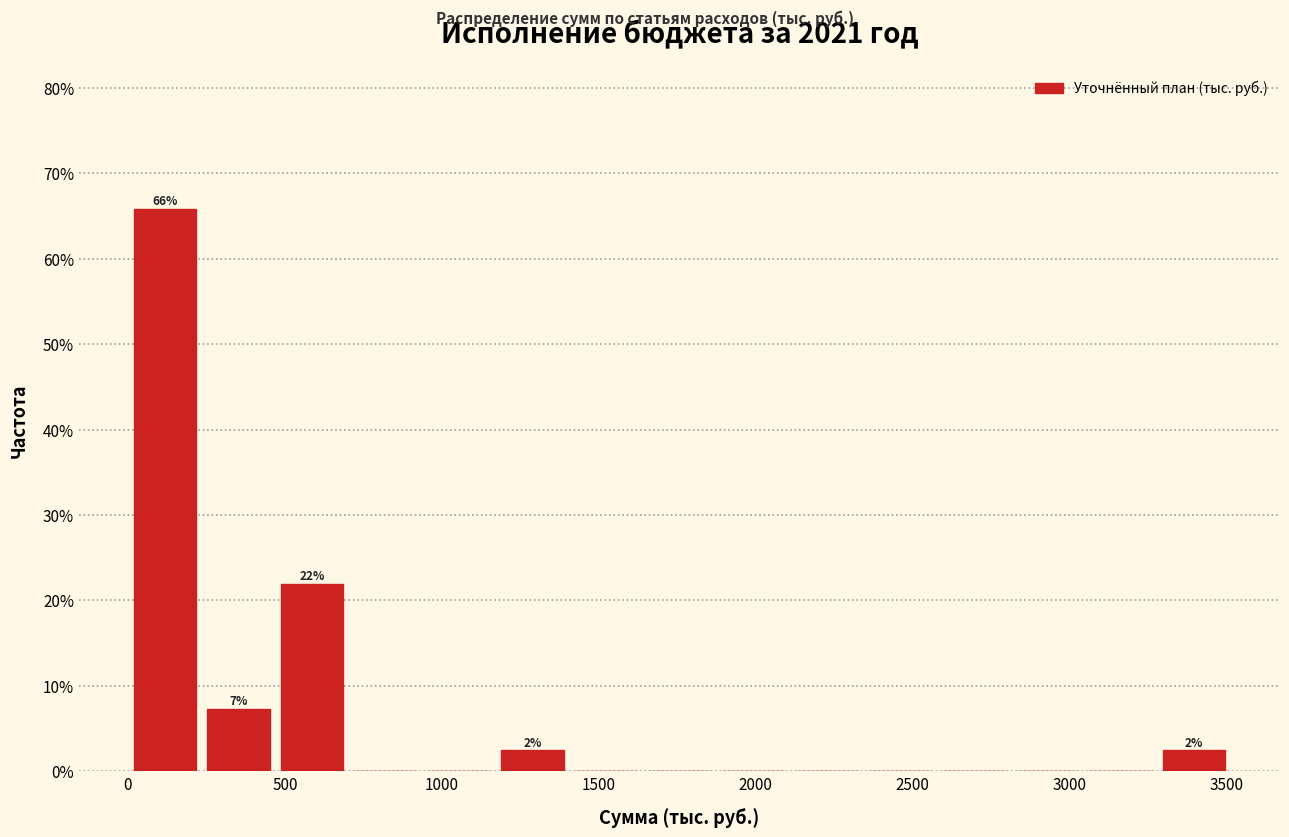

Over which range of the x-axis is the bar tallest?

0 to 250